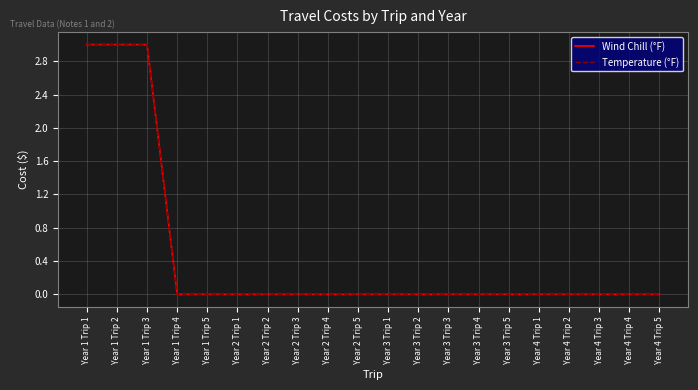

Is this an area chart (filled region under the line)?

No